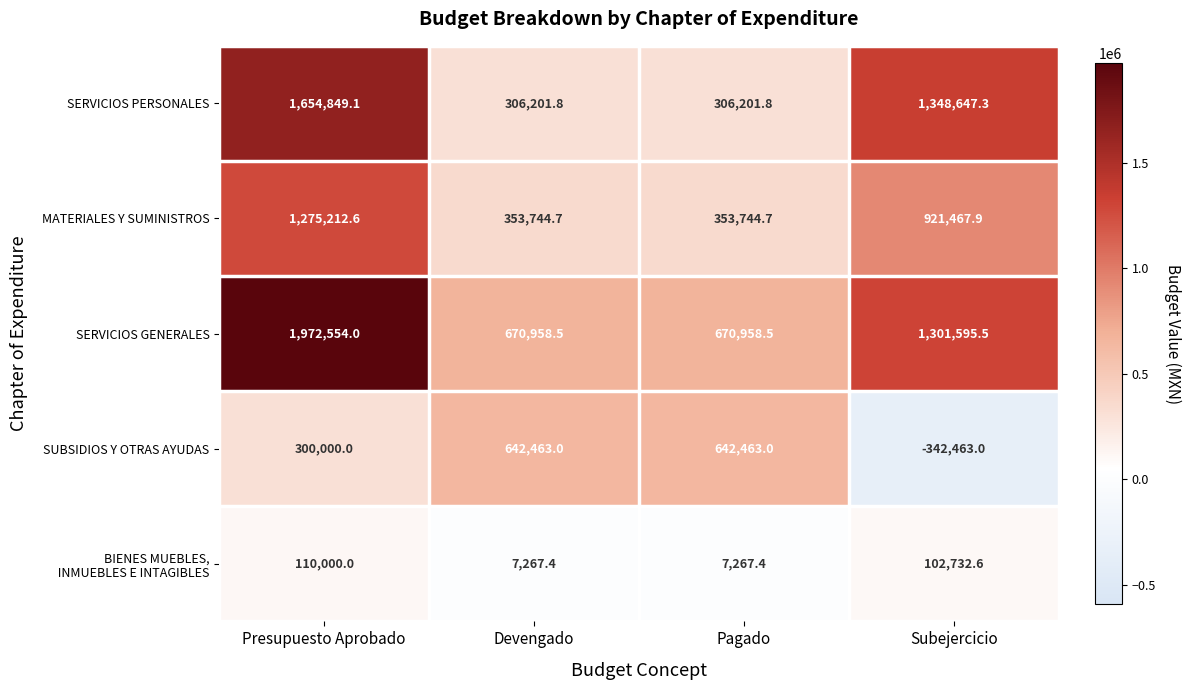

Which series has the widest spread of values?

SERVICIOS PERSONALES